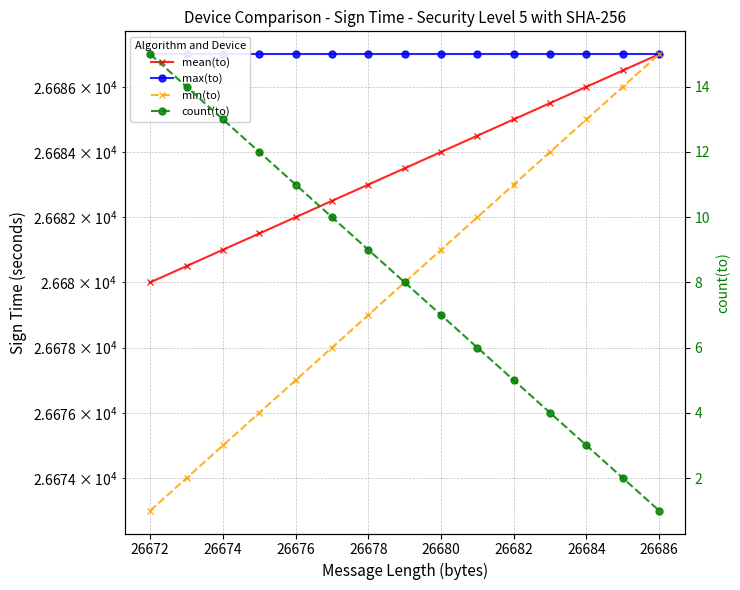

How many values in the count(to) series exceed 8?

7